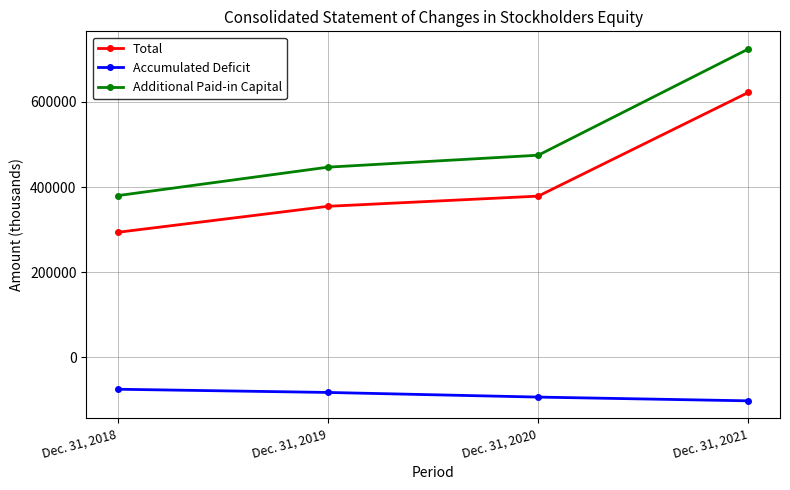

Is this an area chart (filled region under the line)?

No